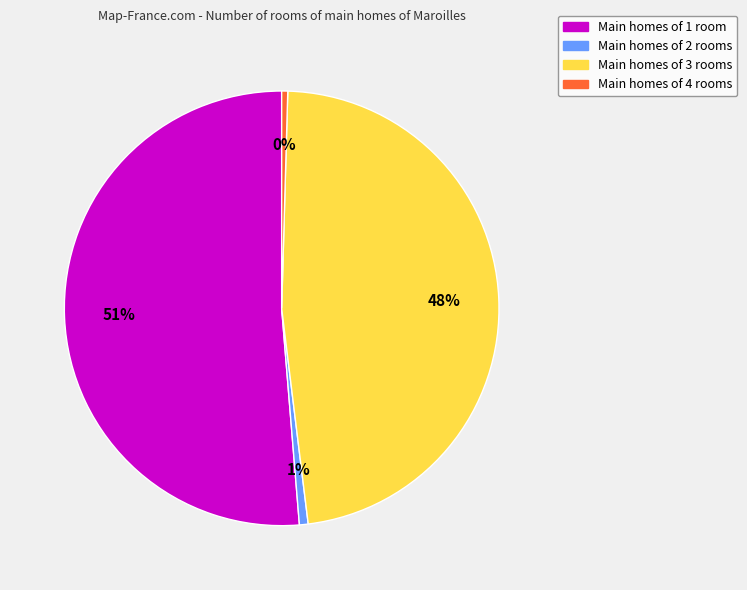

Which slice is the largest?

Main homes of 1 room